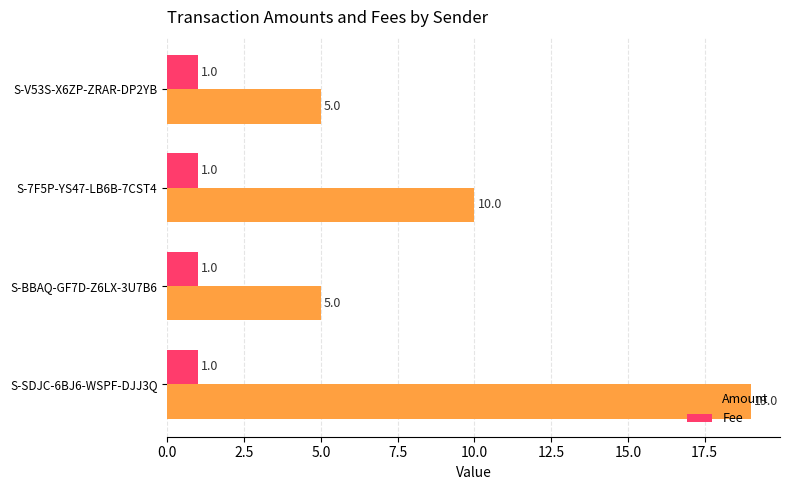

What is the spread (max minus min) of values at S-BBAQ-GF7D-Z6LX-3U7B6?

4